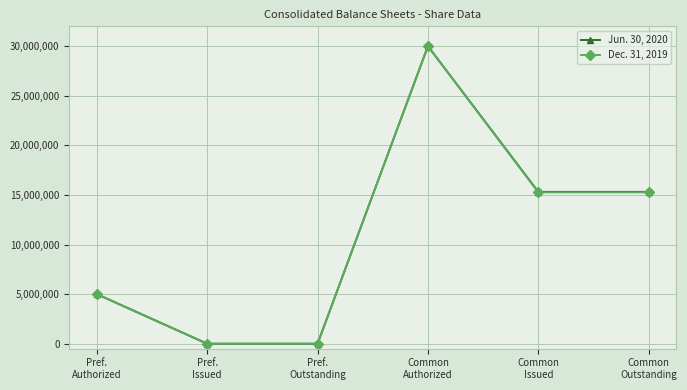

Count the number of data series in this chart.

2